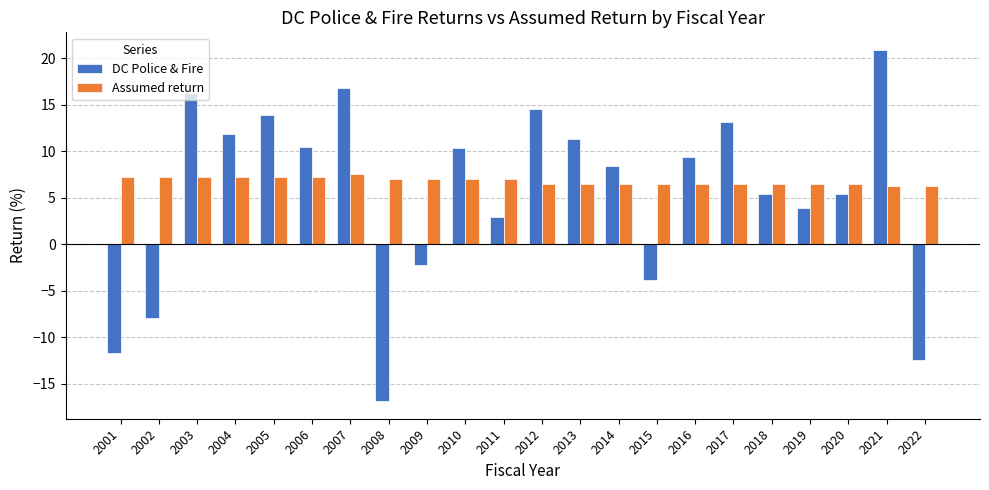

Are the bars horizontal?

No